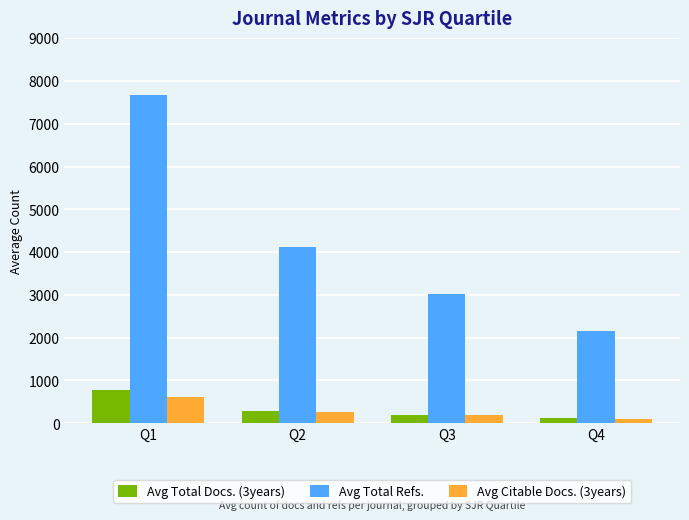

What is the difference between the maximum and second lowest values in the Avg Total Refs. series?

4650.6